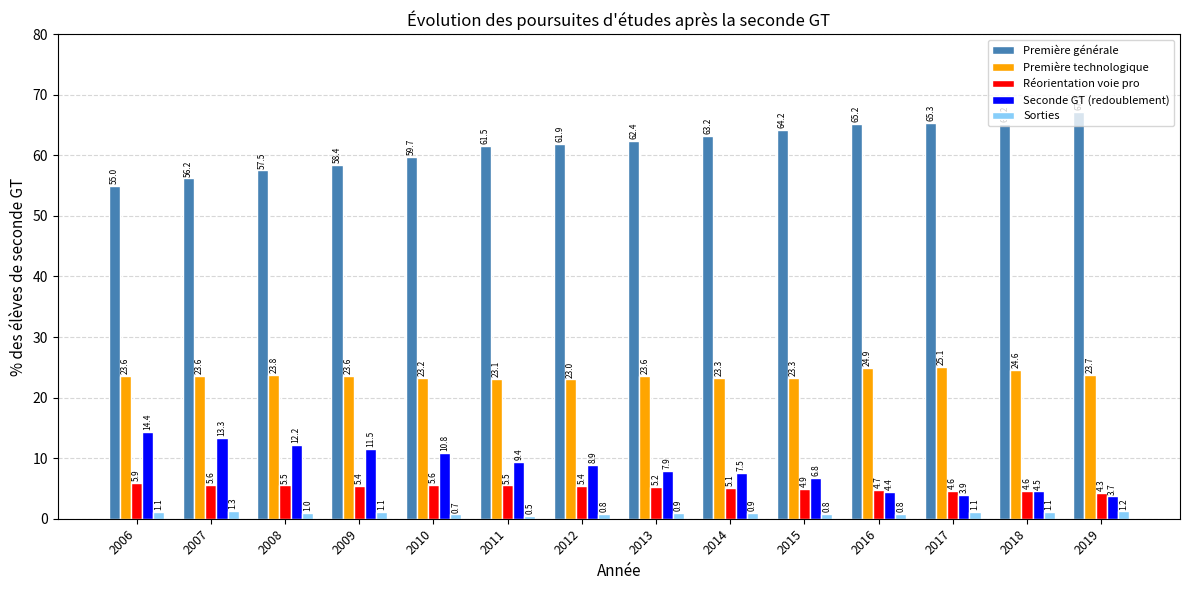

What is the difference between the second highest and second lowest values in the Sorties series?

0.5